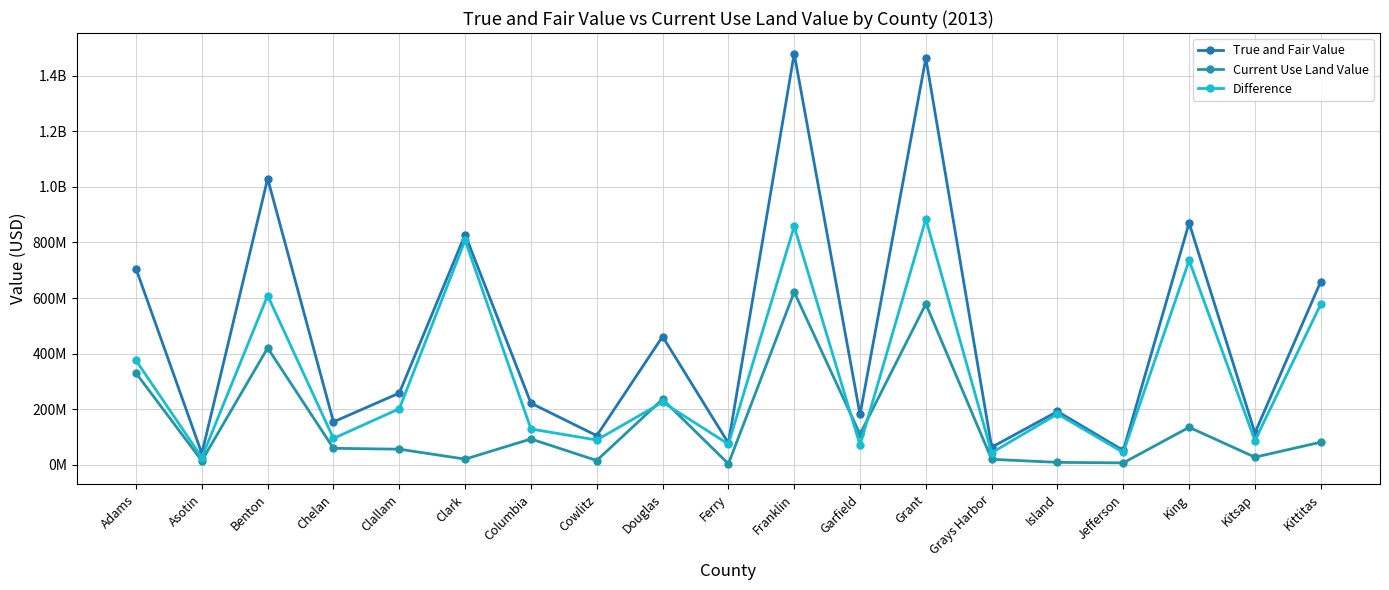

List the labels in order of True and Fair Value value, largest first.

Franklin, Grant, Benton, King, Clark, Adams, Kittitas, Douglas, Clallam, Columbia, Island, Garfield, Chelan, Kitsap, Cowlitz, Ferry, Grays Harbor, Jefferson, Asotin